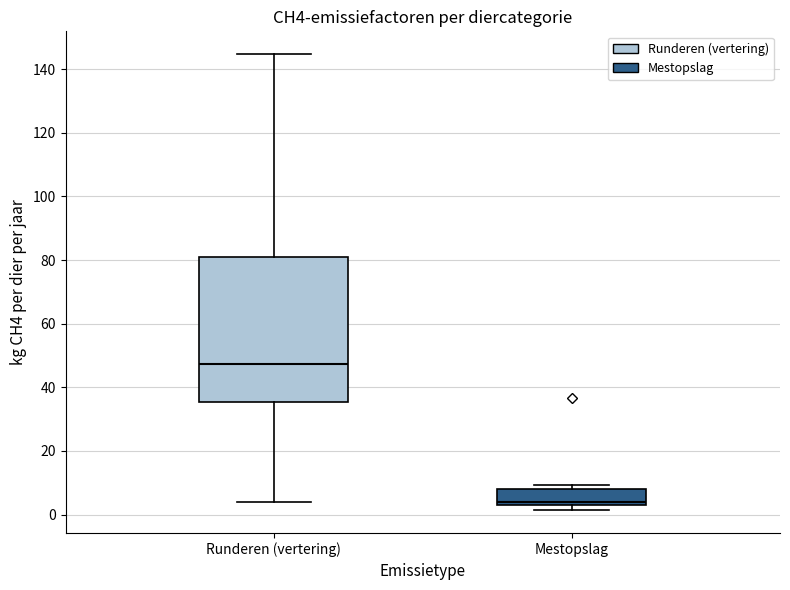

Reading left to right, read every box against the y-axis: the position of its median line, the range the box covers, and the ends of its whiskers. The values are not printed on the chart, so give them approximately, as read against the axis.

Runderen (vertering): median 48, box 36 to 80, whiskers 4 to 144
Mestopslag: median 4, box 2 to 8, whiskers 2 (just below the box's lower edge) to 10